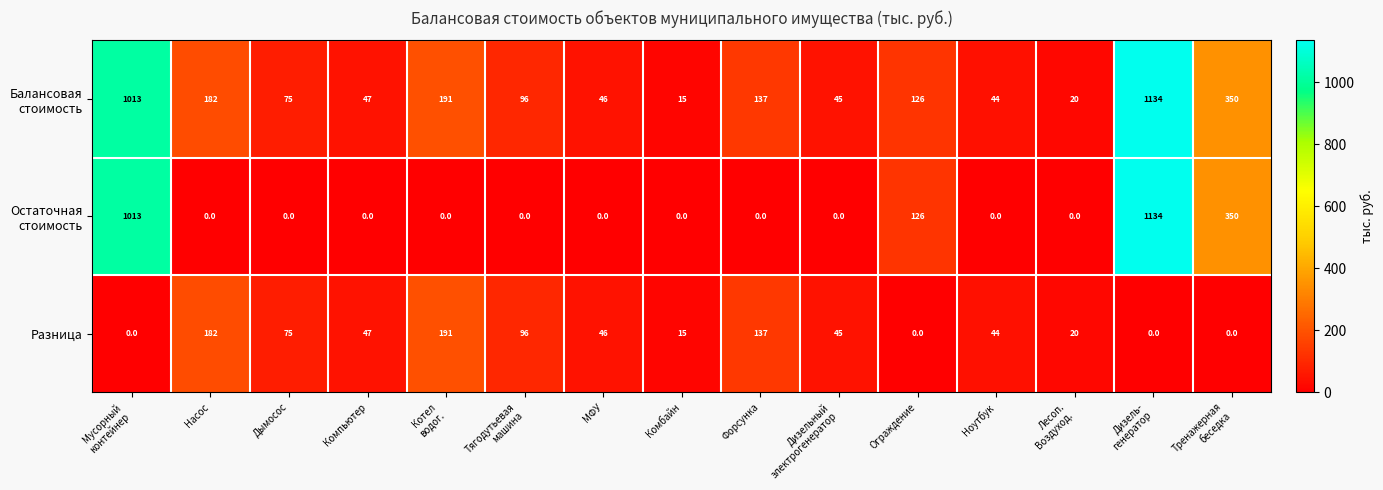

How many series are shown in this chart?

3